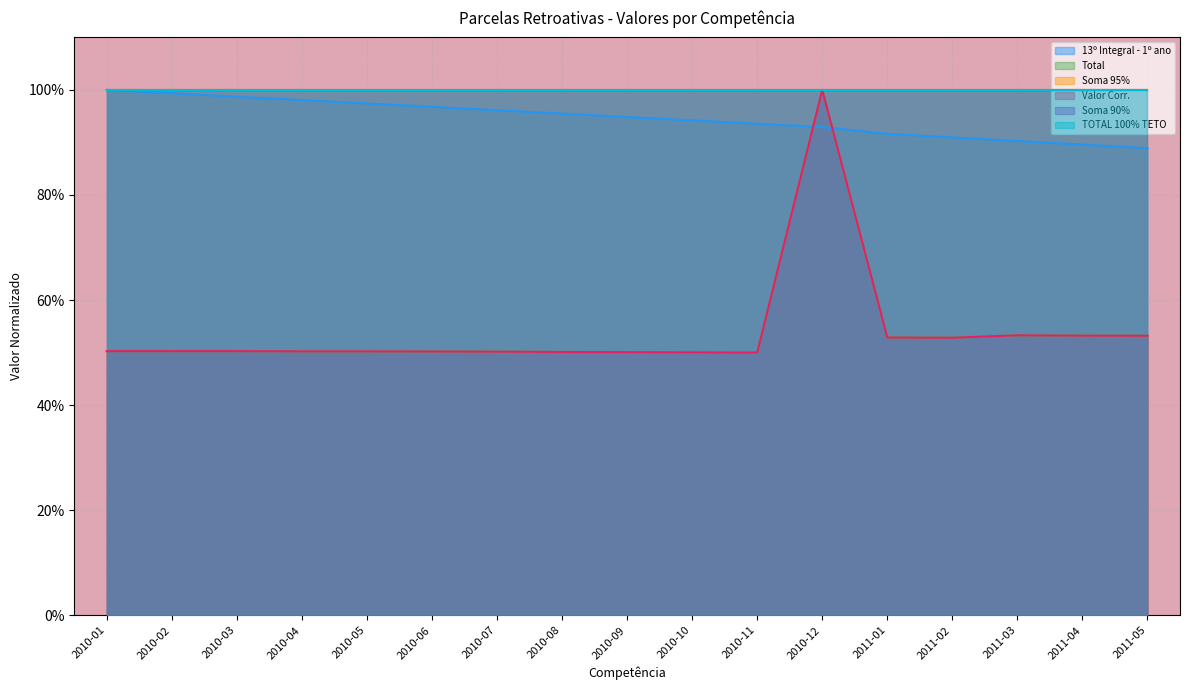

At which category does Valor Corr. reach its first local valley?

2010-11